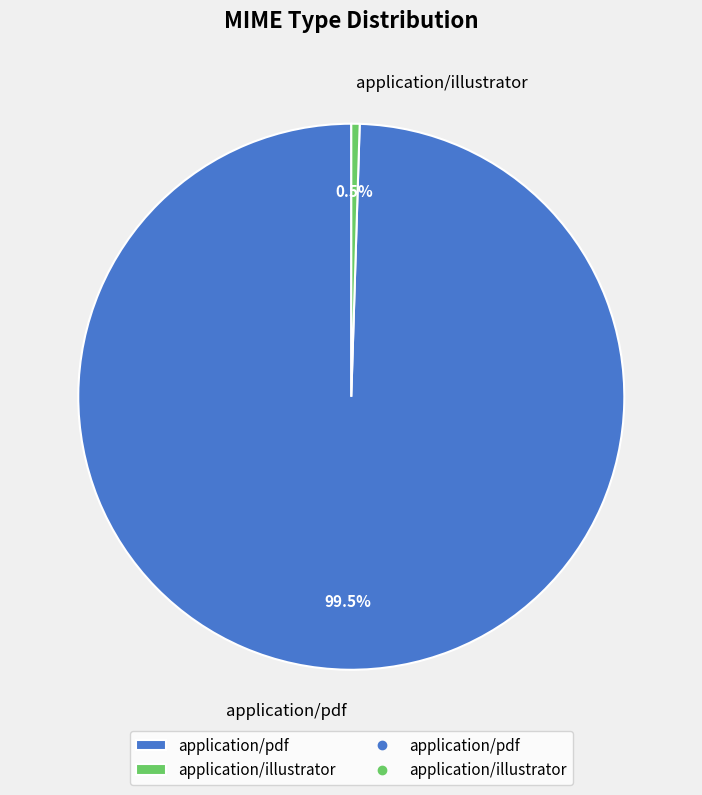

Which slice is the largest?

application/pdf